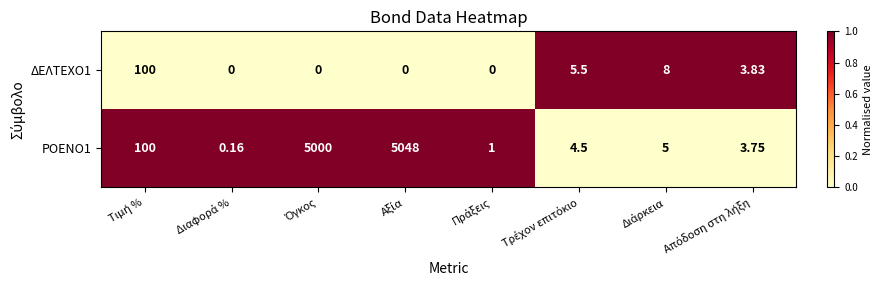

List the series in order of their overall mean, lowest first.

ΔΕΛΤΕΧΟ1, ΡΟΕΝΟ1